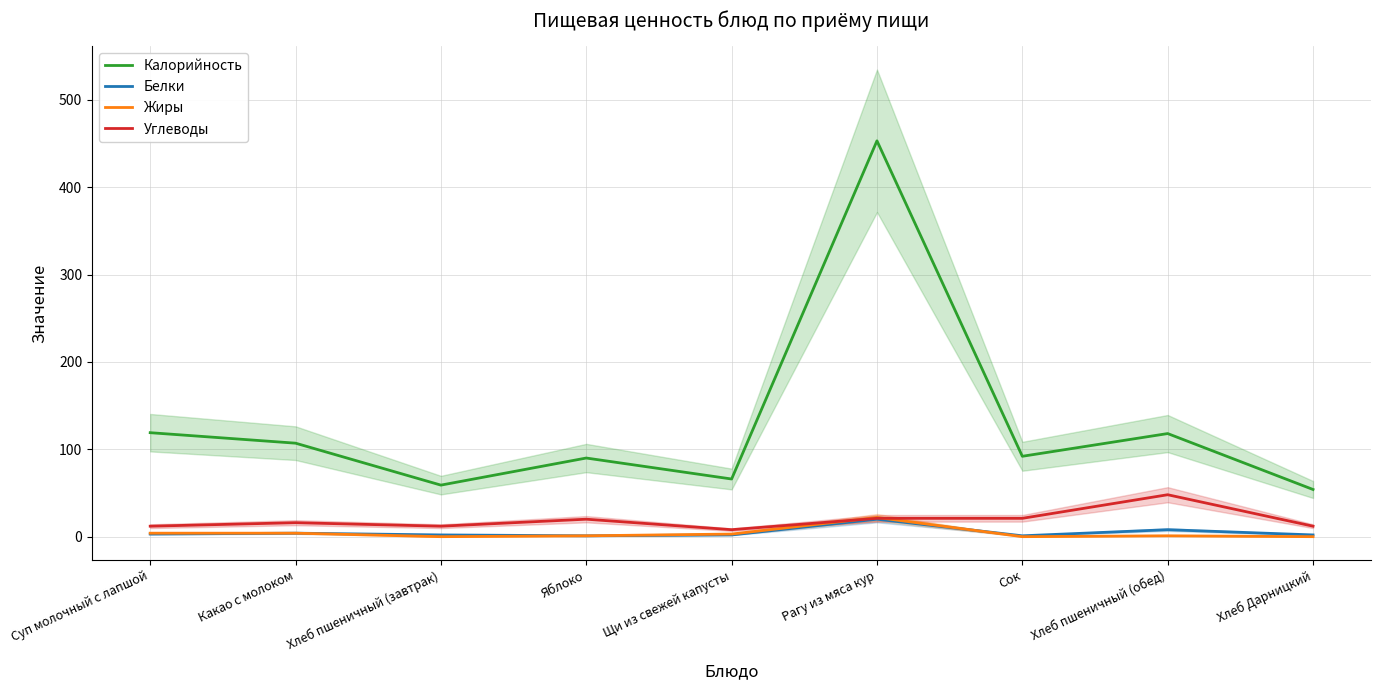

True or false: Углеводы has more than 1 points higher than both neighbors.

True